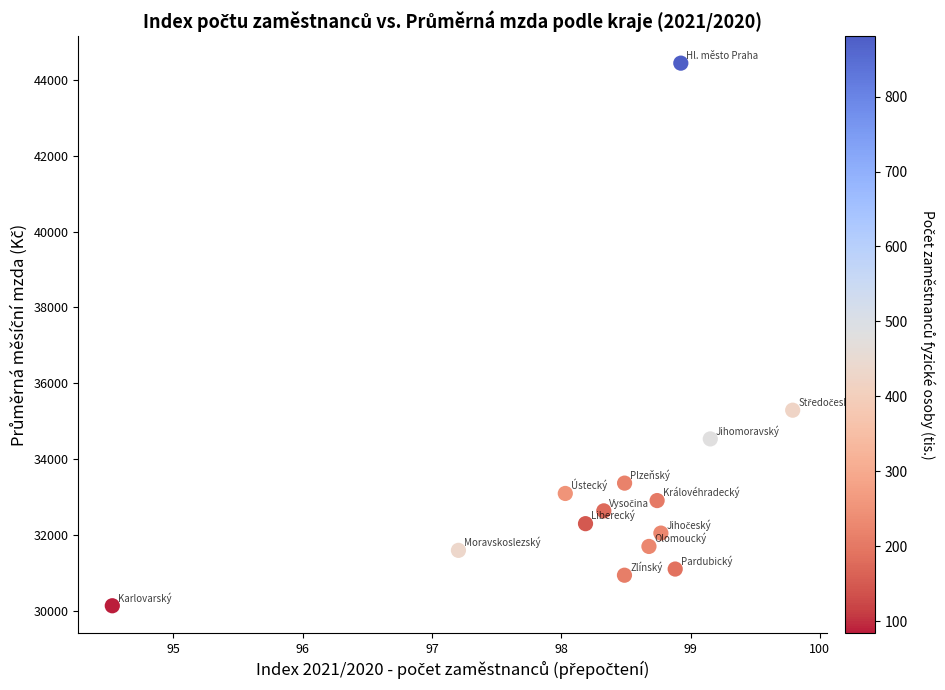

What Y value in the scatter plot is closest to 37289?

35296.4